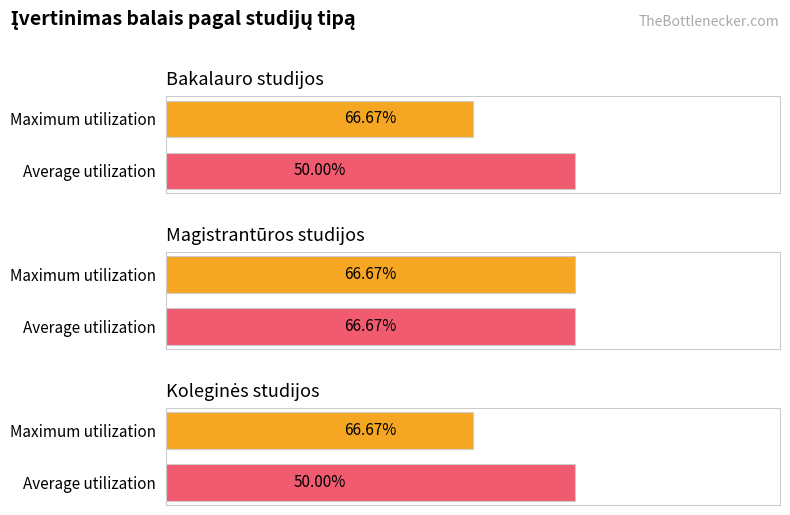

Is it true that Bakalauro studijos equals -2 at 4?

False